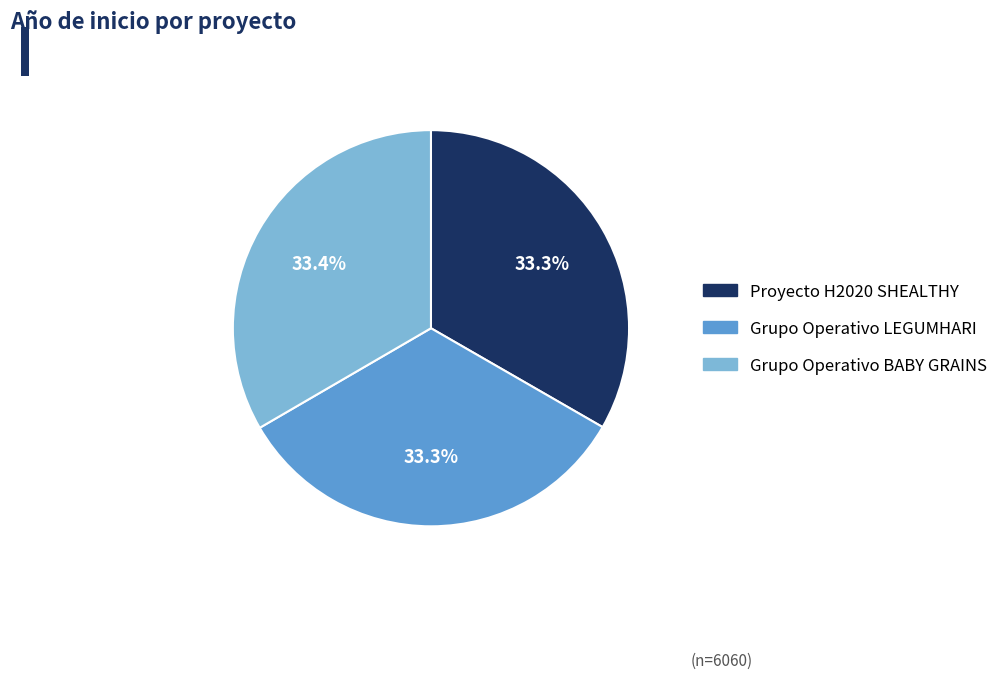

The Proyecto H2020 SHEALTHY slice represents 46% of the pie. True or false?

False